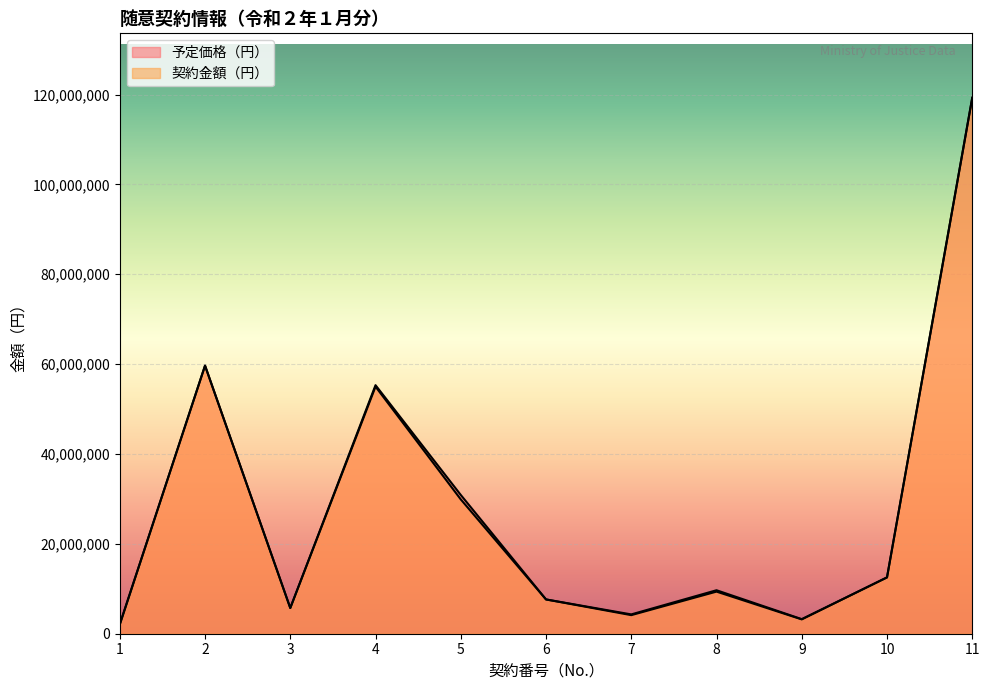

Reading left to right, transcribe all the data shown in this chart.

予定価格（円）: 1=2104960	2=59675000	3=5720000	4=55323606	5=30888000	6=7631487	7=4299559	8=9677580	9=3247172	10=12538436	11=119313947
契約金額（円）: 1=2024000	2=59675000	3=5720000	4=55000000	5=29898000	6=7630205	7=4135340	8=9370900	9=3190000	10=12538436	11=119240000